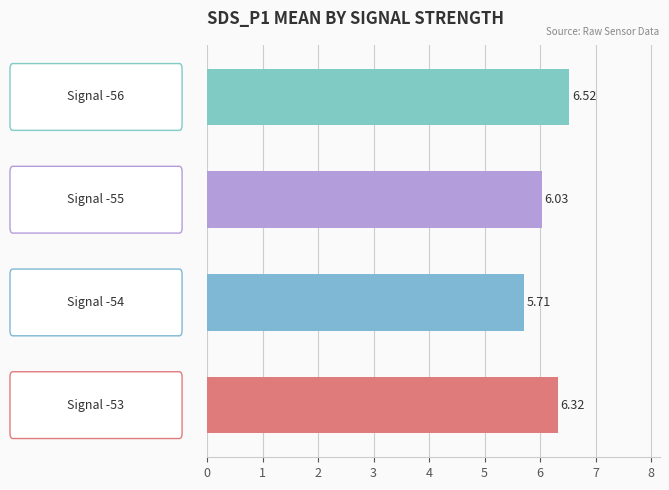

What is the greatest value displayed?

6.5